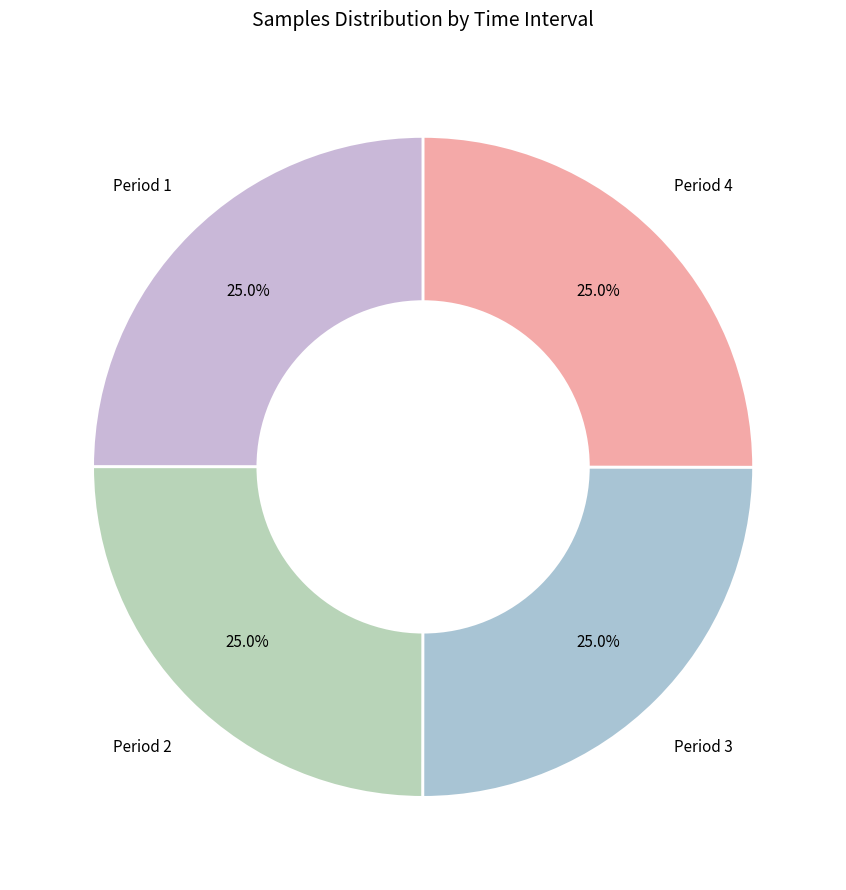

Combined, what portion of the pie is Period 3 and Period 4?

50.0%